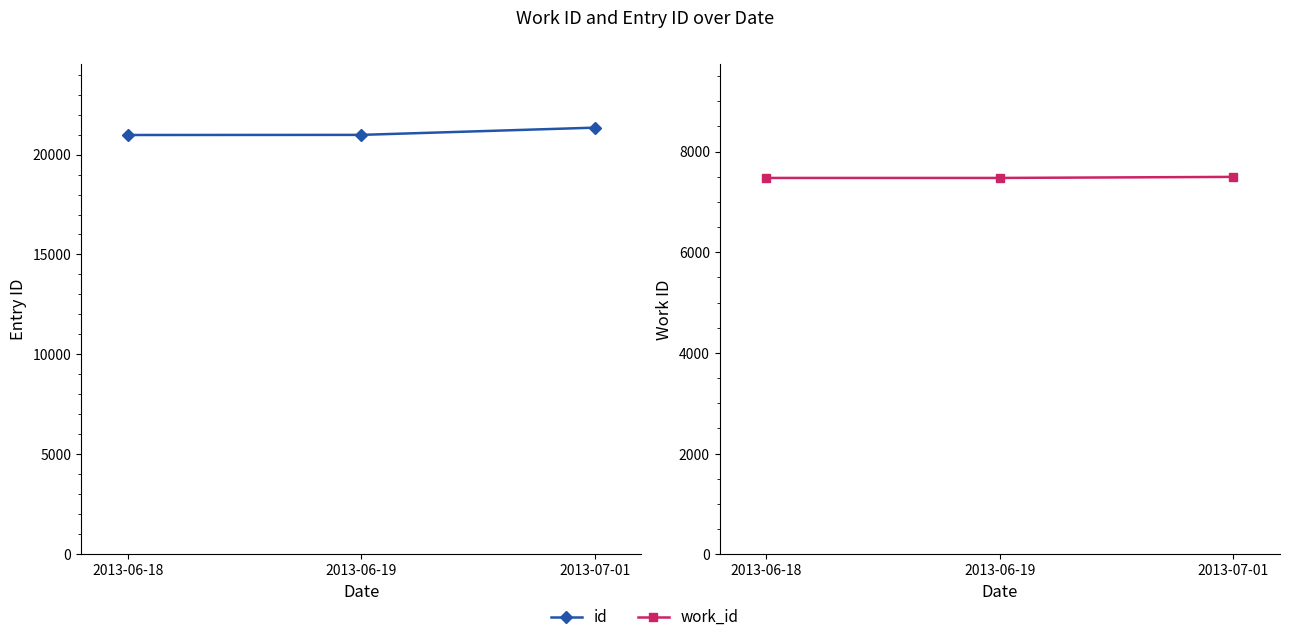

What position from the left is 2013-06-18?

1